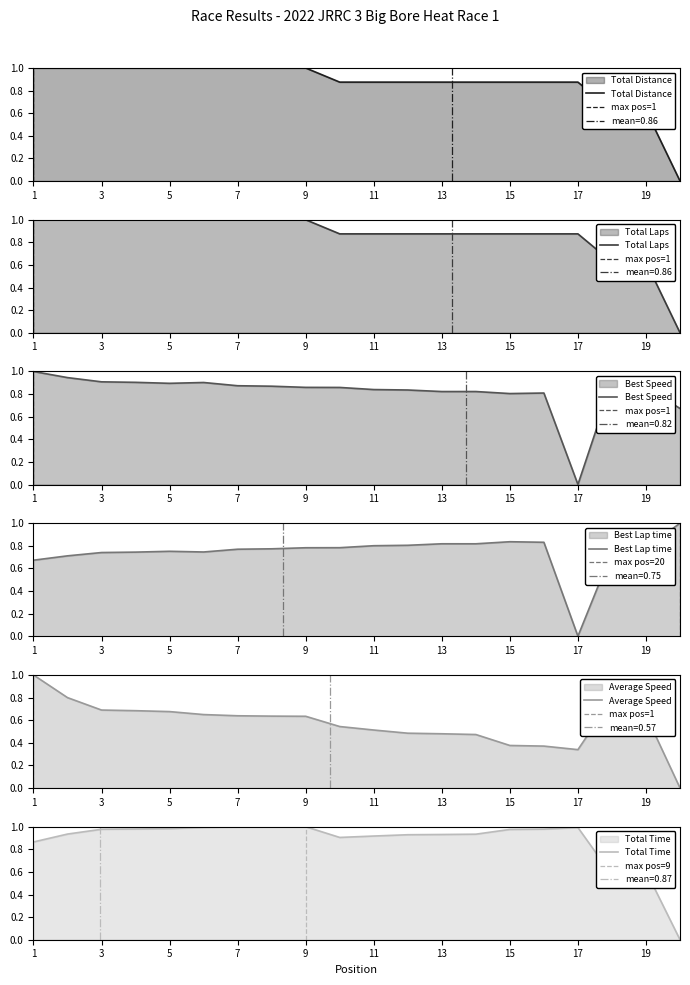

What is the average value of the Total Distance series?

0.9